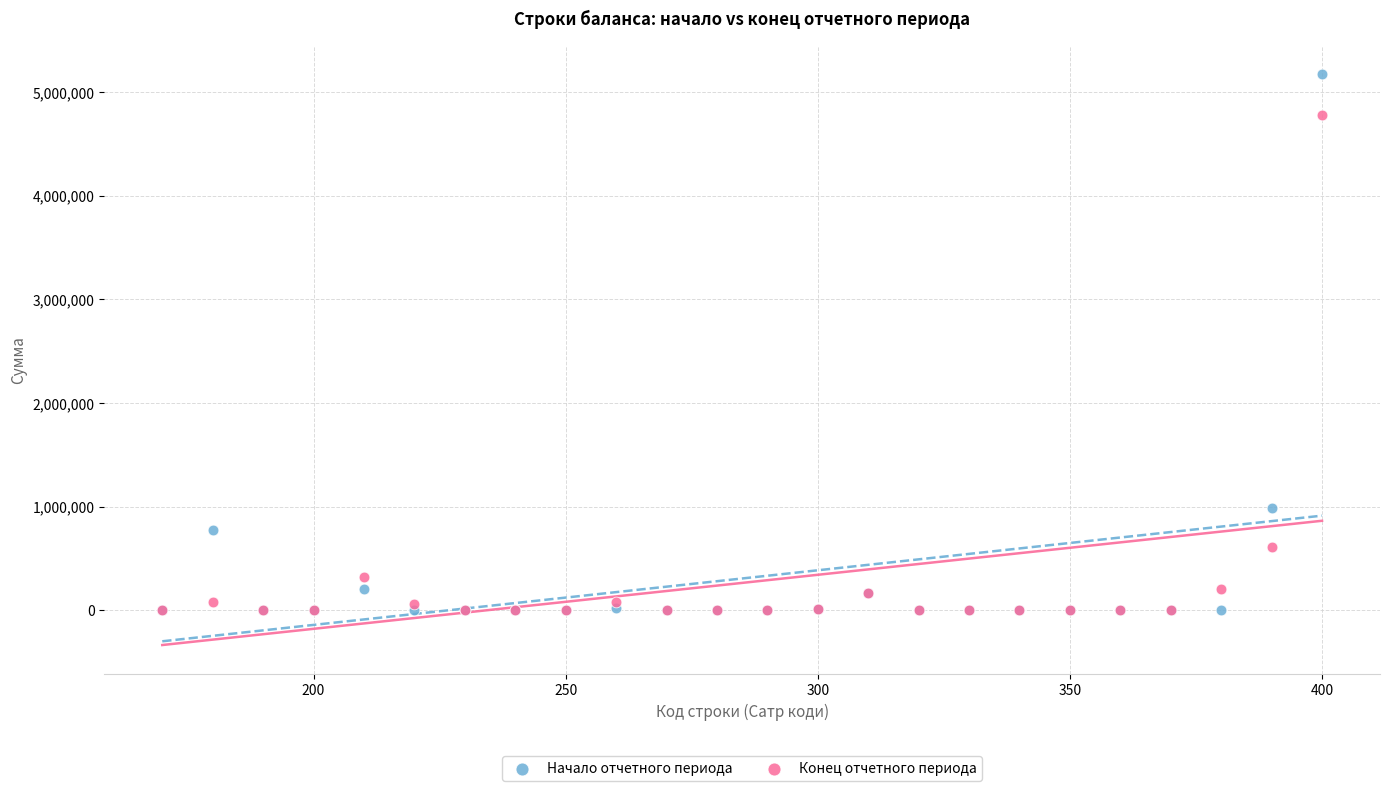

What are all the series names shown in the legend?

Начало отчетного периода, Конец отчетного периода